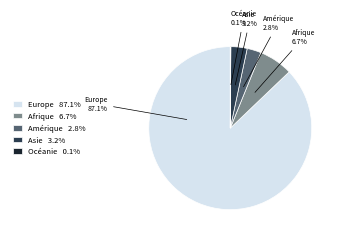

Does any single category account for the majority?

Yes